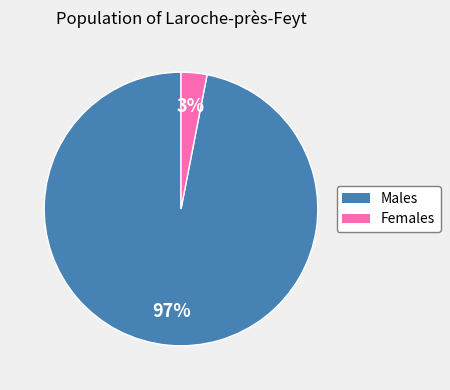

Does any single category account for the majority?

Yes